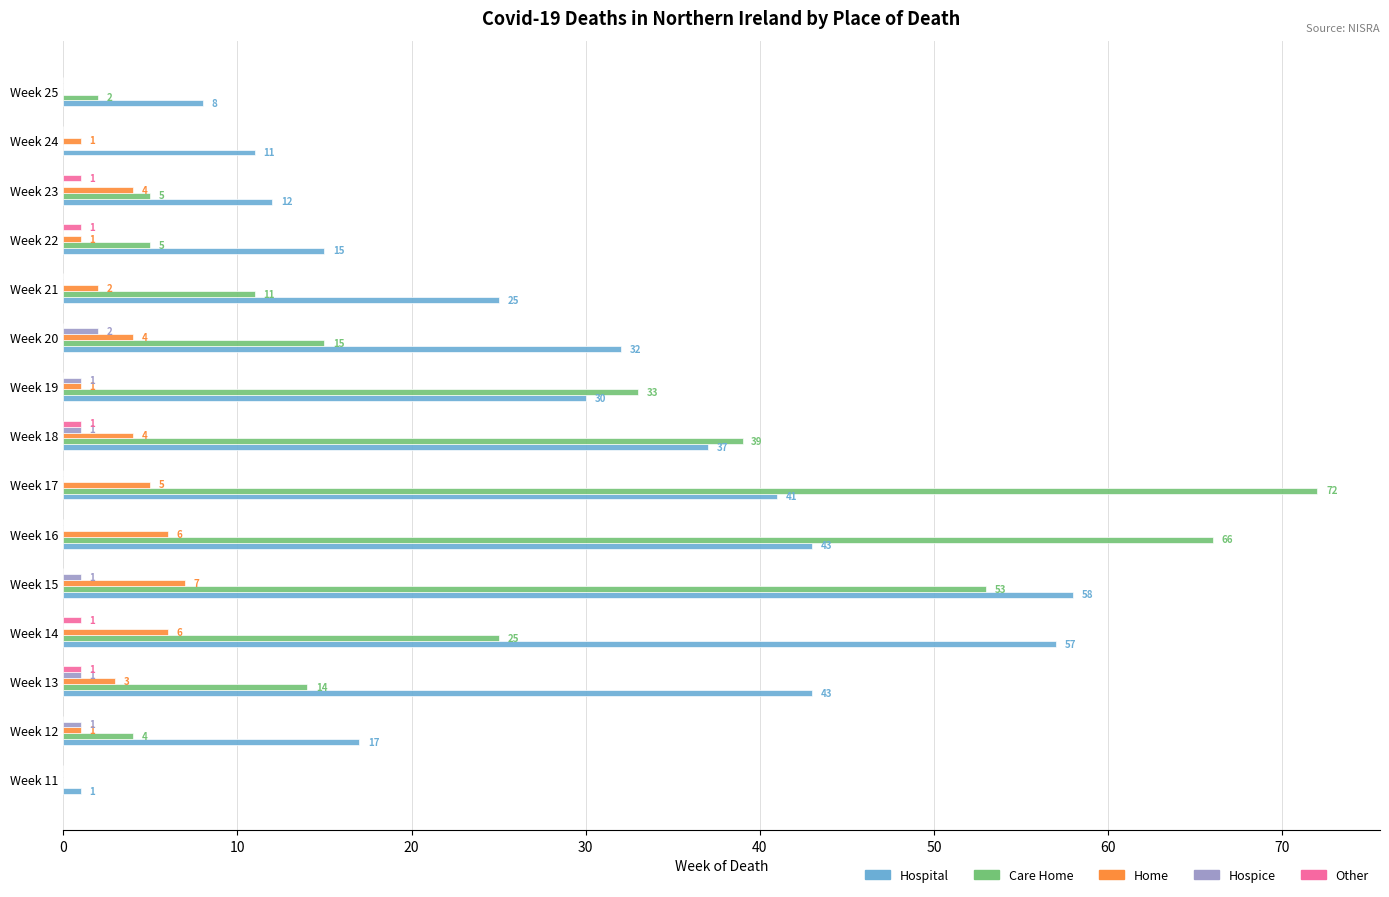

At which label is Home closest to 3?

Week 13